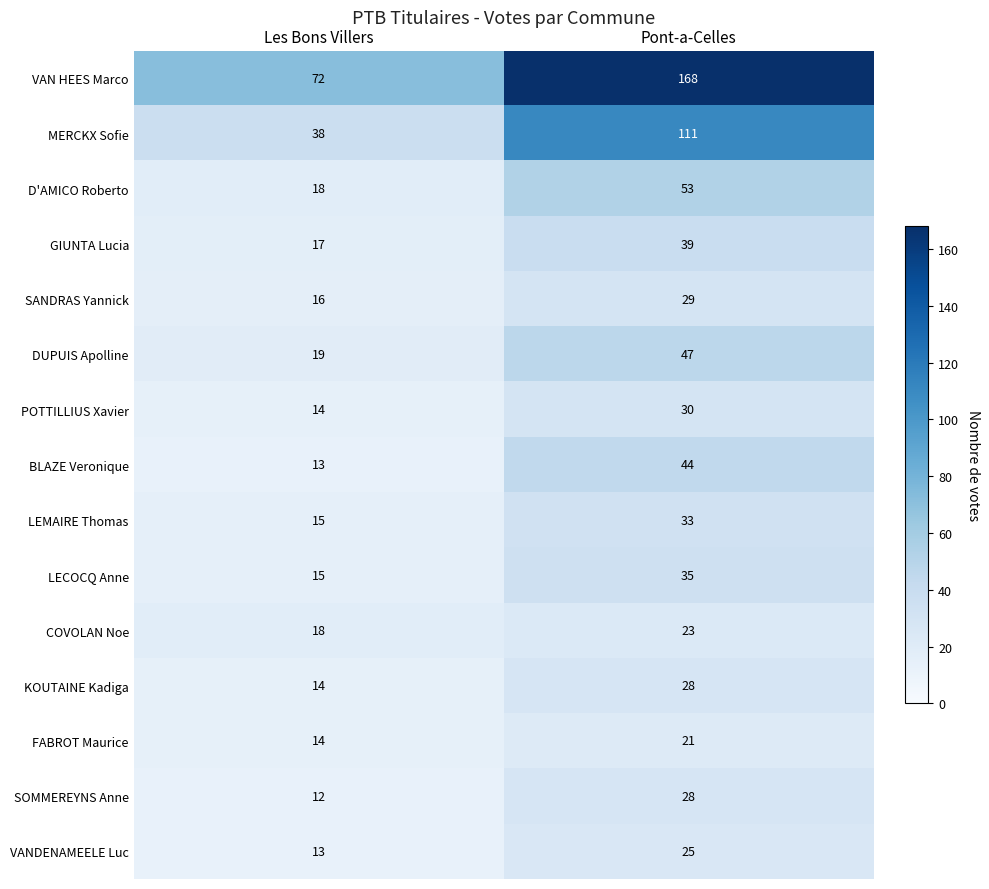

Which series changed the most between Les Bons Villers and Pont-a-Celles?

VAN HEES Marco